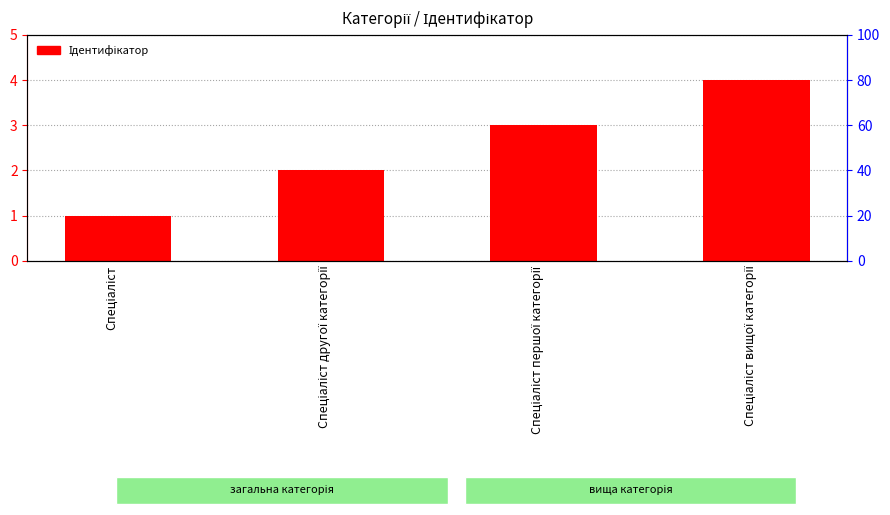

At which label does the data first exceed 3?

Спеціаліст вищої категорії